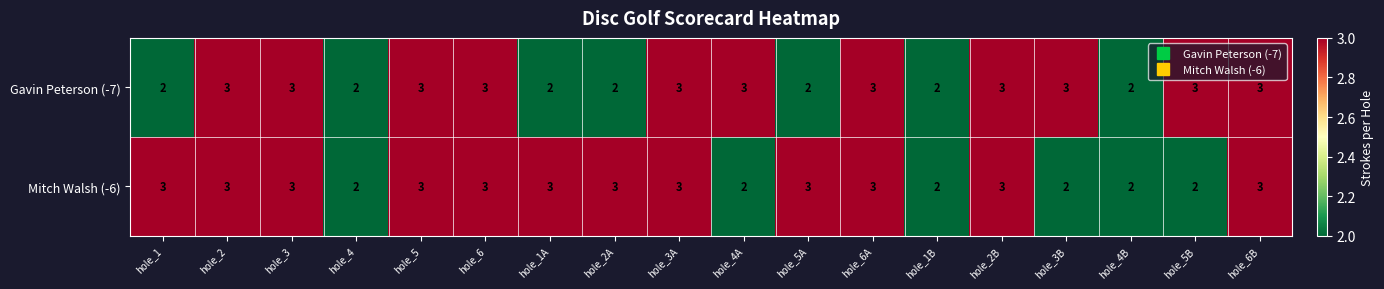

What value does the Gavin Peterson (-7) series have at hole_5B?

3